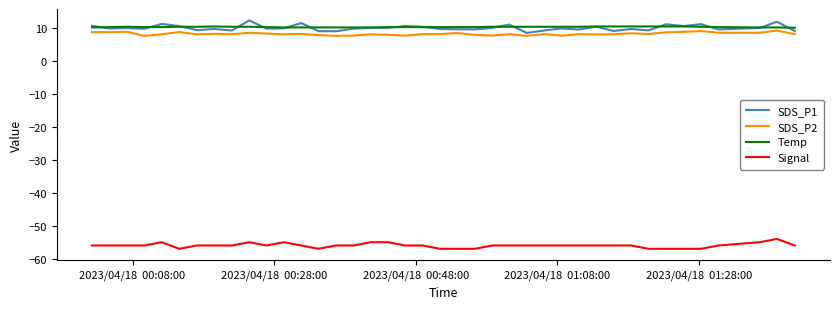

True or false: SDS_P2 and Signal cross at least once.

False